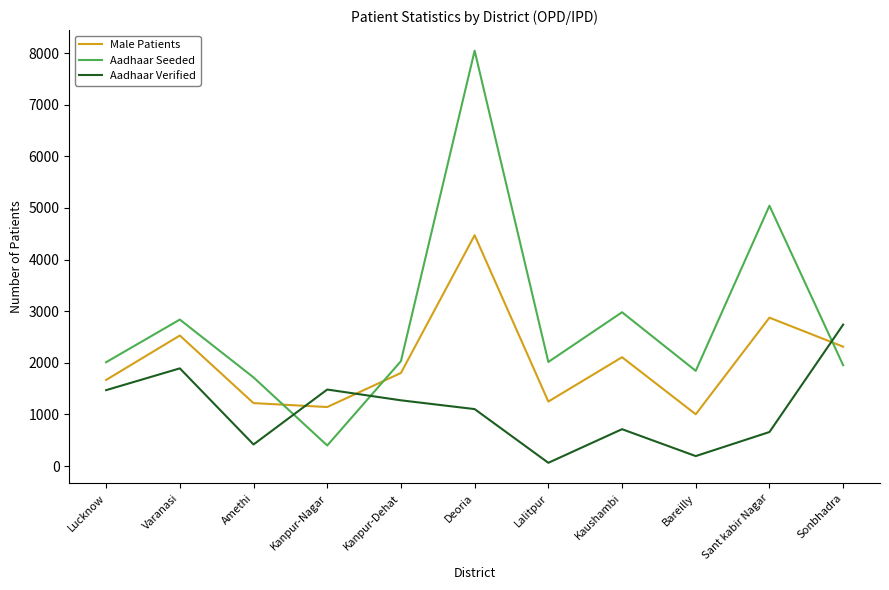

At which category is the sum across all series the highest?

Deoria